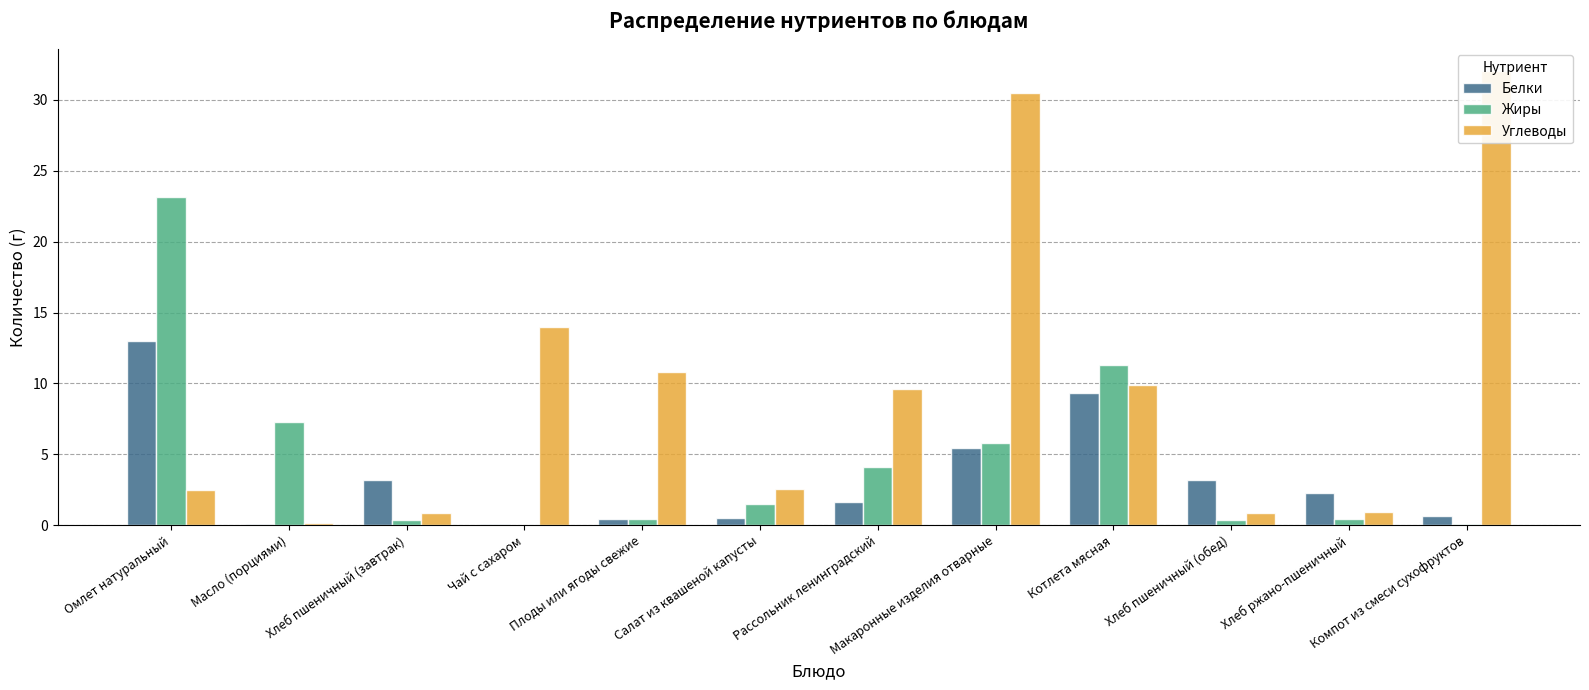

What is the label of the 2nd bar from the left?

Масло (порциями)